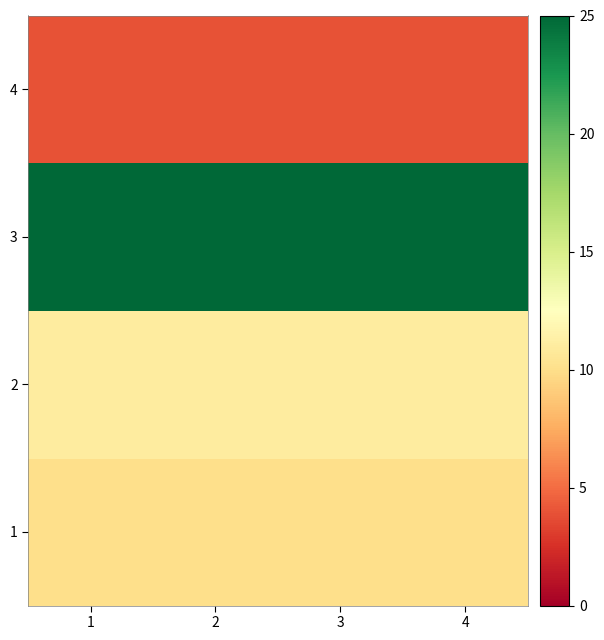

Reading left to right, transcribe all the data shown in this chart.

1: 1=10	2=10	3=10	4=10
2: 1=11	2=11	3=11	4=11
3: 1=25	2=25	3=25	4=25
4: 1=4	2=4	3=4	4=4